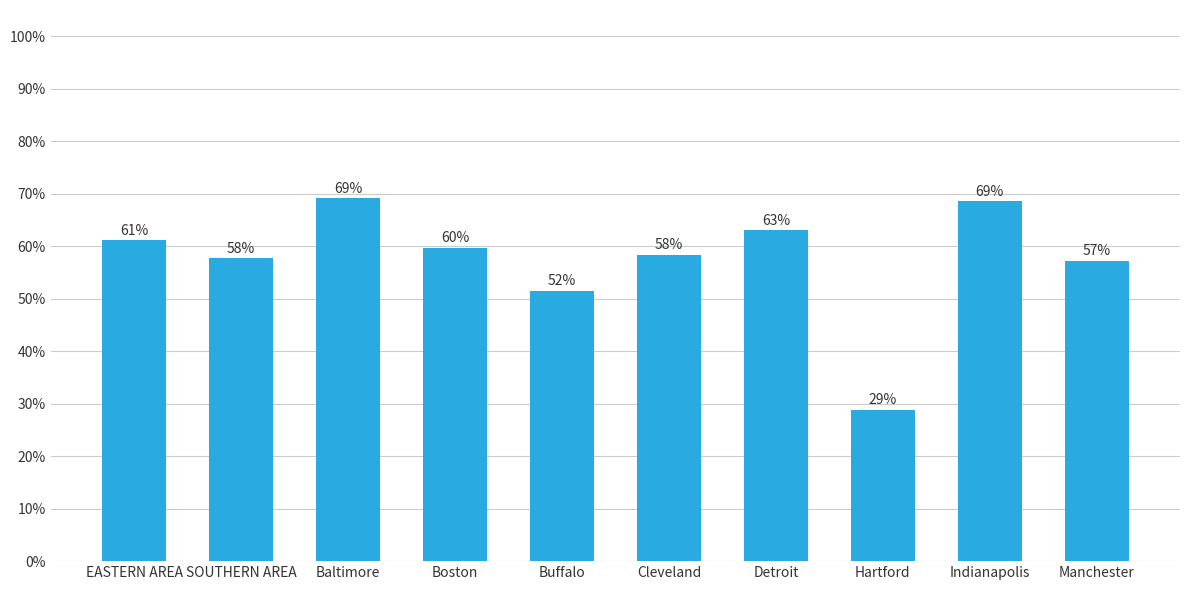

Is it true that the value at Boston is 98.8?

False